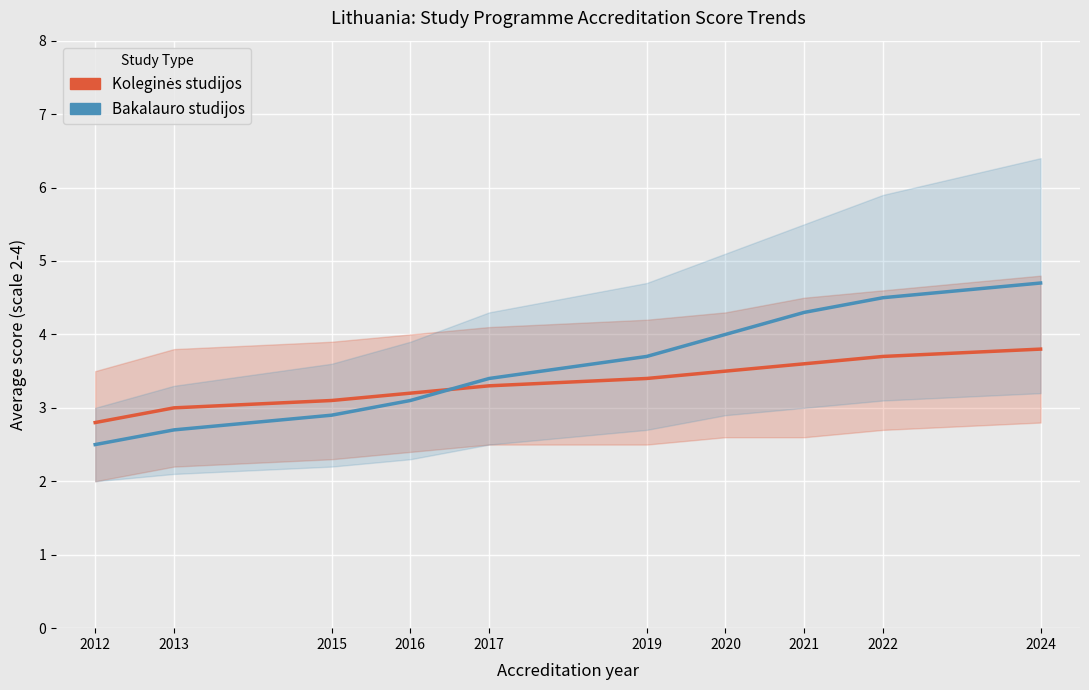

How many values in the Bakalauro studijos series exceed 3?

7